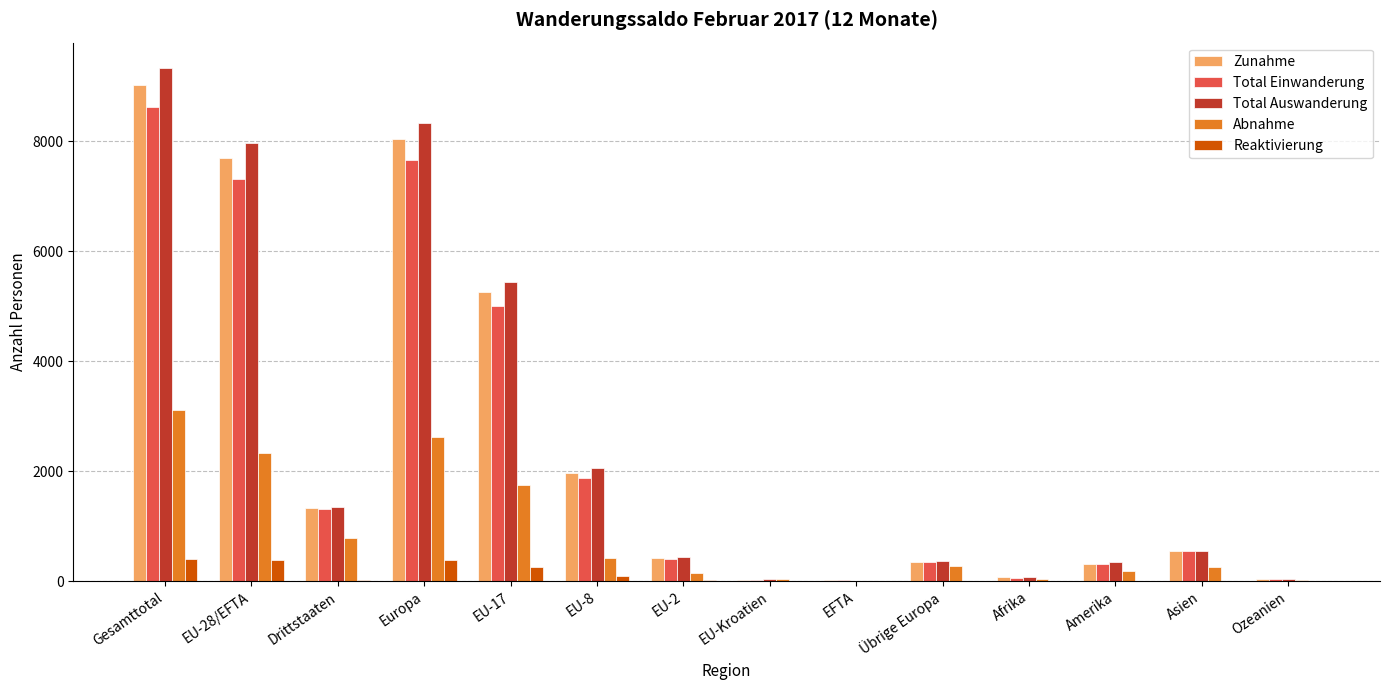

Between Europa and EU-2, which series saw the biggest shift?

Total Auswanderung